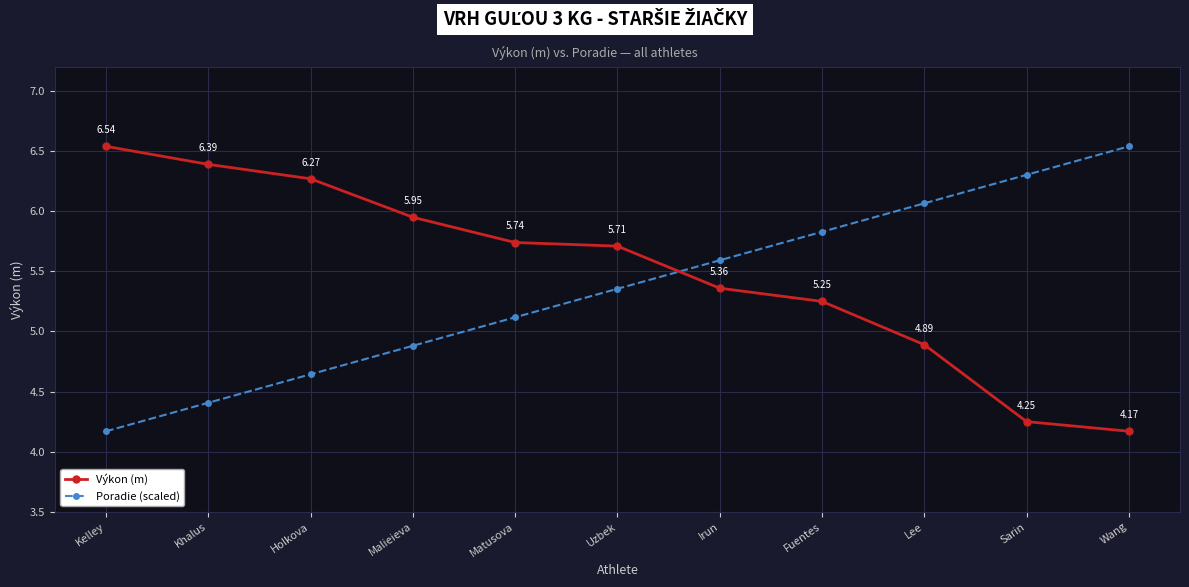

How many distinct data groups are displayed?

2